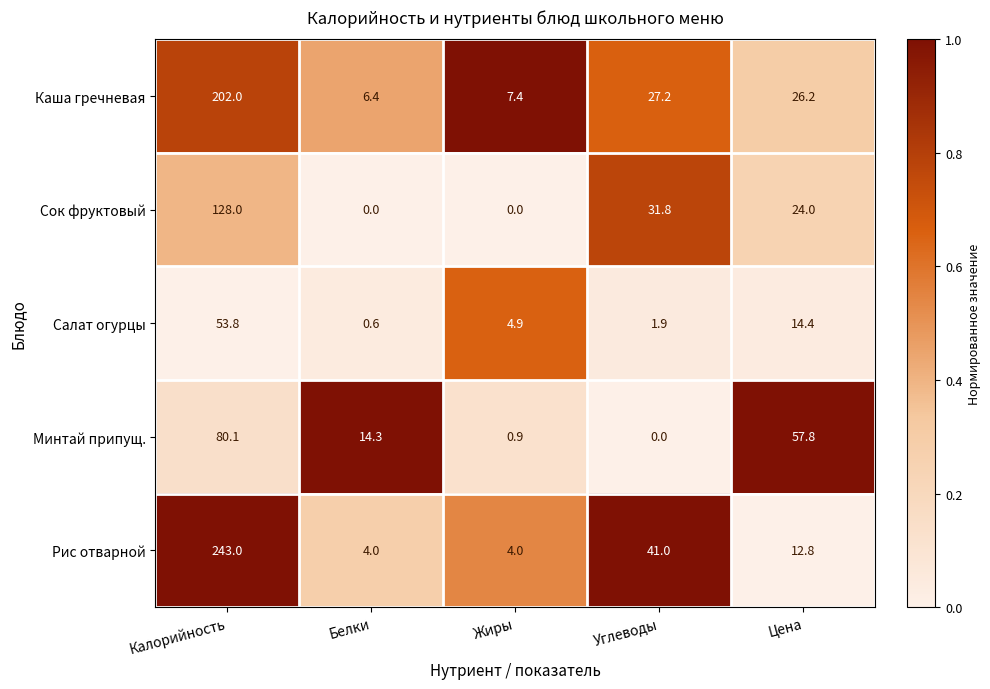

Count the number of data series in this chart.

5